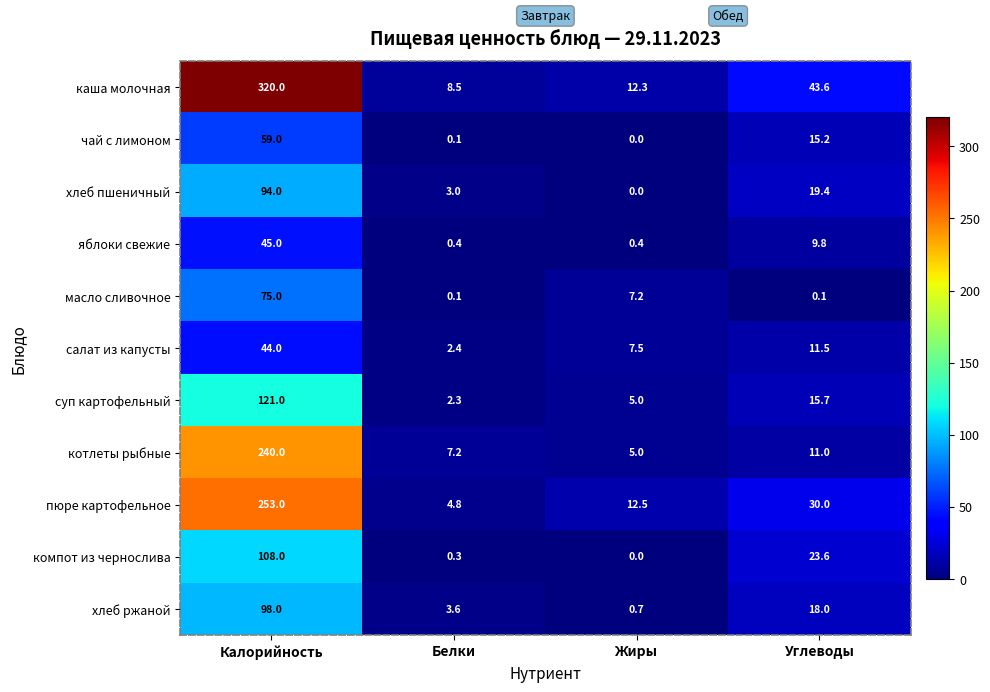

Rank the series by their maximum value, from lowest to highest.

салат из капусты, яблоки свежие, чай с лимоном, масло сливочное, хлеб пшеничный, хлеб ржаной, компот из чернослива, суп картофельный, котлеты рыбные, пюре картофельное, каша молочная